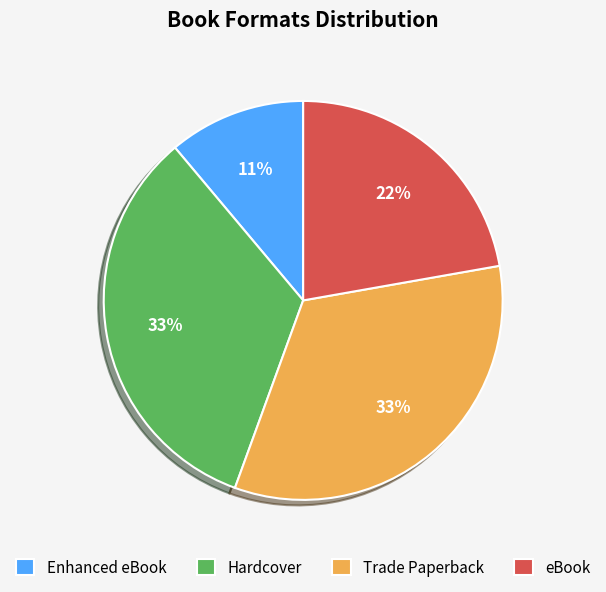

To the nearest percent, what percentage of the pie is eBook?

22%